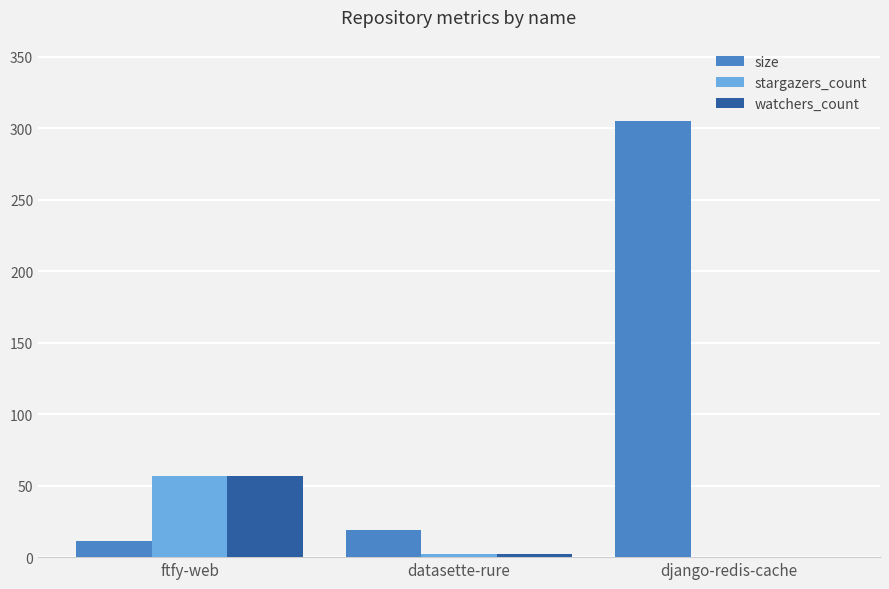

Reading left to right, transcribe all the data shown in this chart.

size: ftfy-web=11	datasette-rure=19	django-redis-cache=305
stargazers_count: ftfy-web=57	datasette-rure=2	django-redis-cache=0
watchers_count: ftfy-web=57	datasette-rure=2	django-redis-cache=0